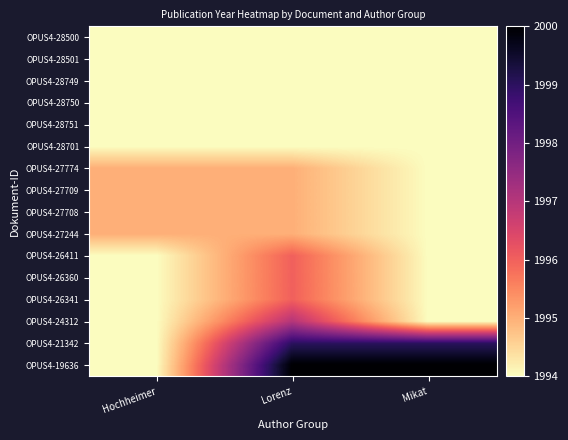

Which label corresponds to the largest value in the chart?

Lorenz